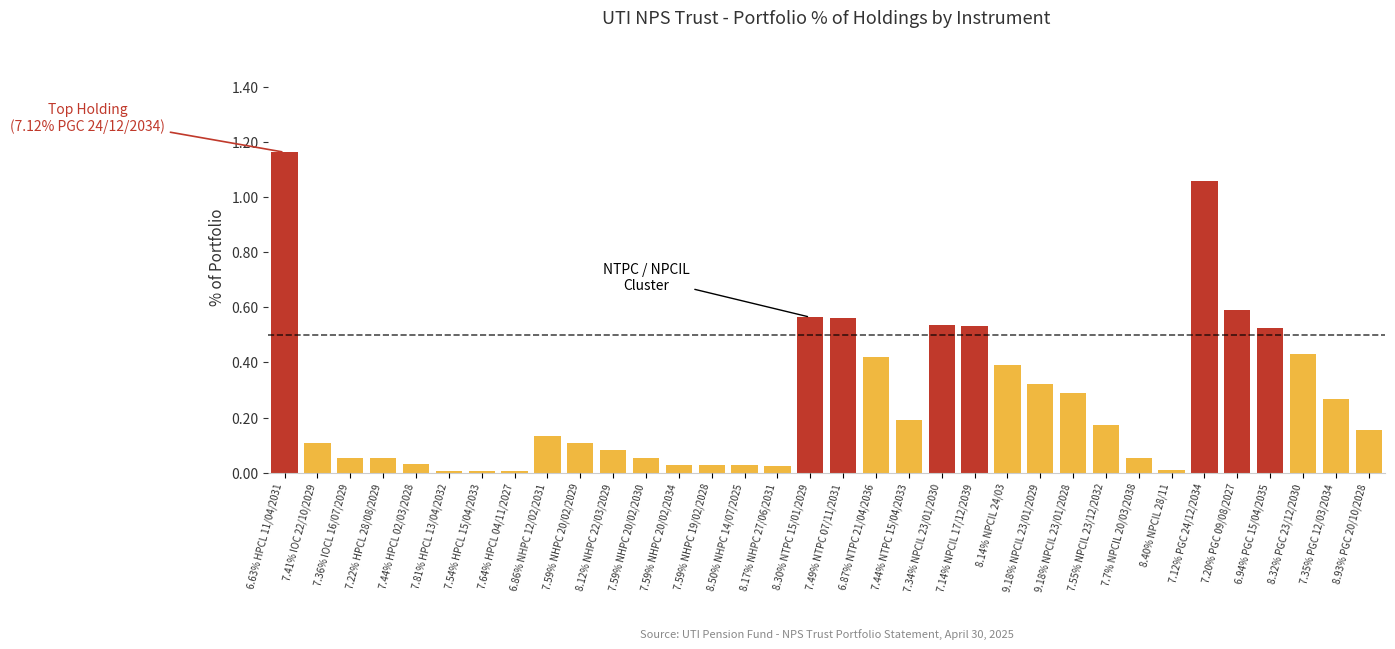

How many categories are shown in the chart?

34